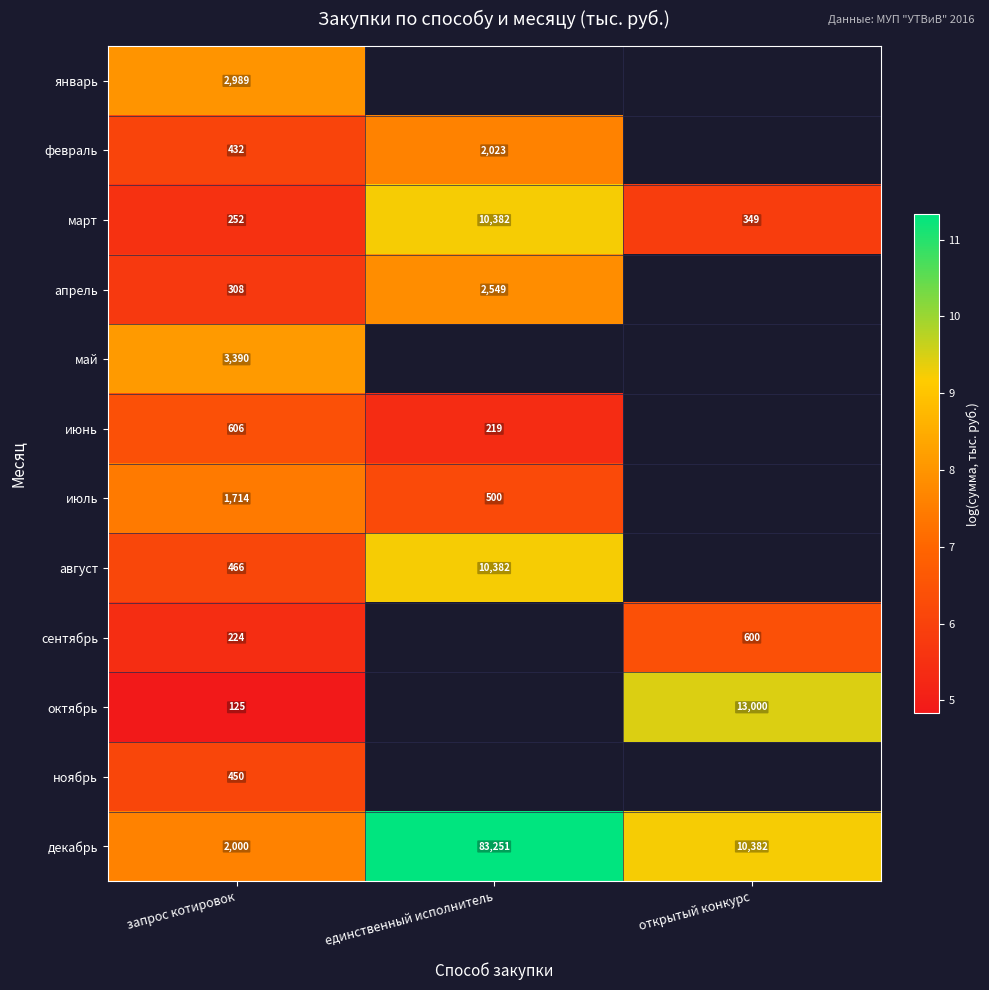

Is the value of июнь at единственный исполнитель greater than the value of декабрь at единственный исполнитель?

No